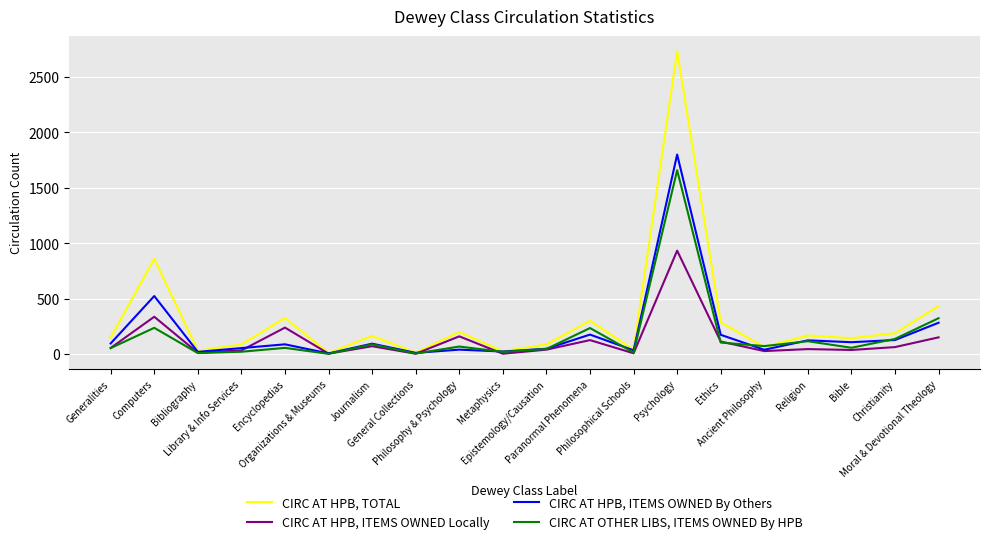

Which series has the widest spread of values?

CIRC AT HPB, TOTAL